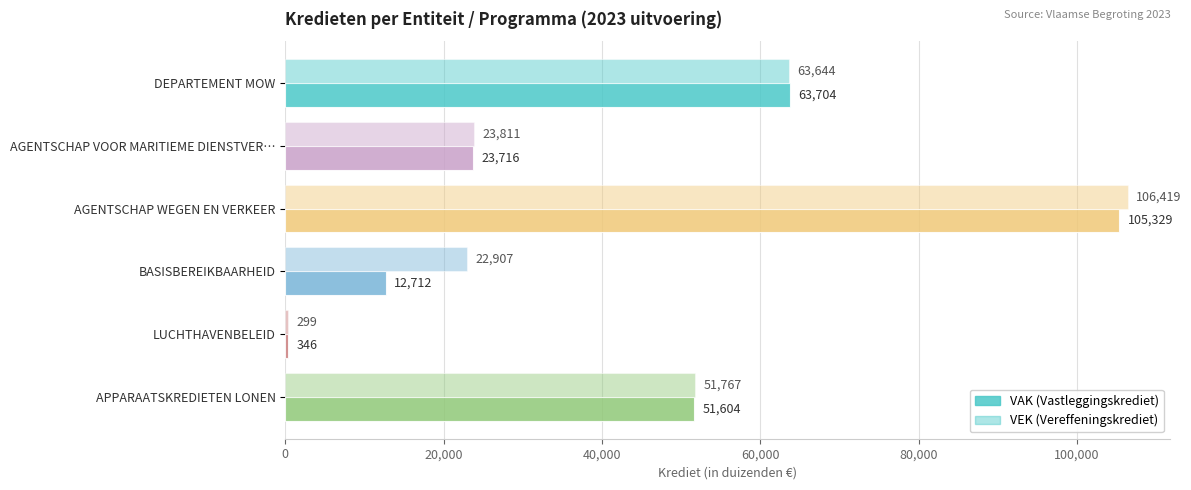

Reading left to right, list all the values displayed in this chart.

VAK: 63704	23716	105329	12712	346	51604
VEK: 63644	23811	106419	22907	299	51767